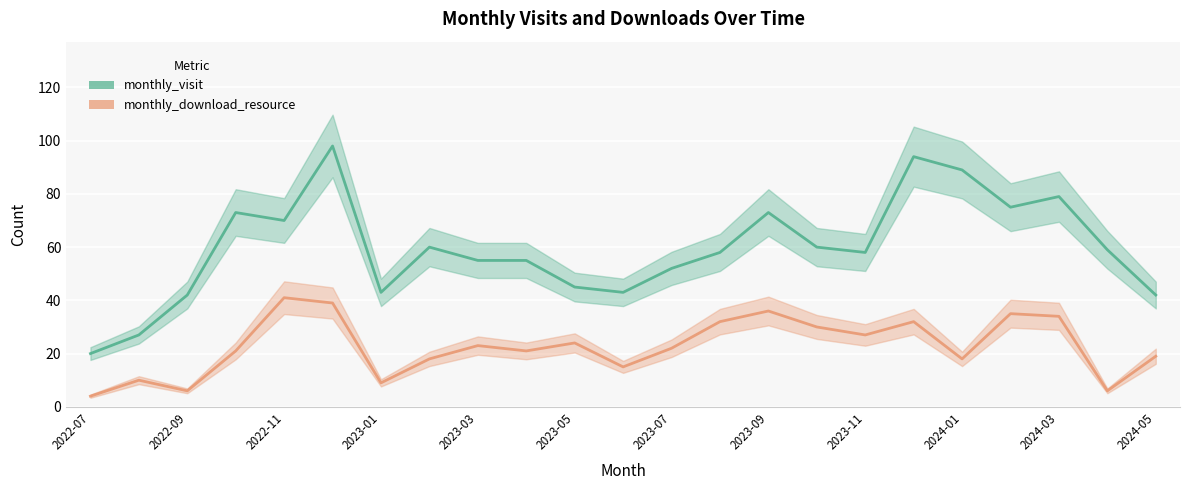

Which label corresponds to the smallest value in the chart?

2022-07